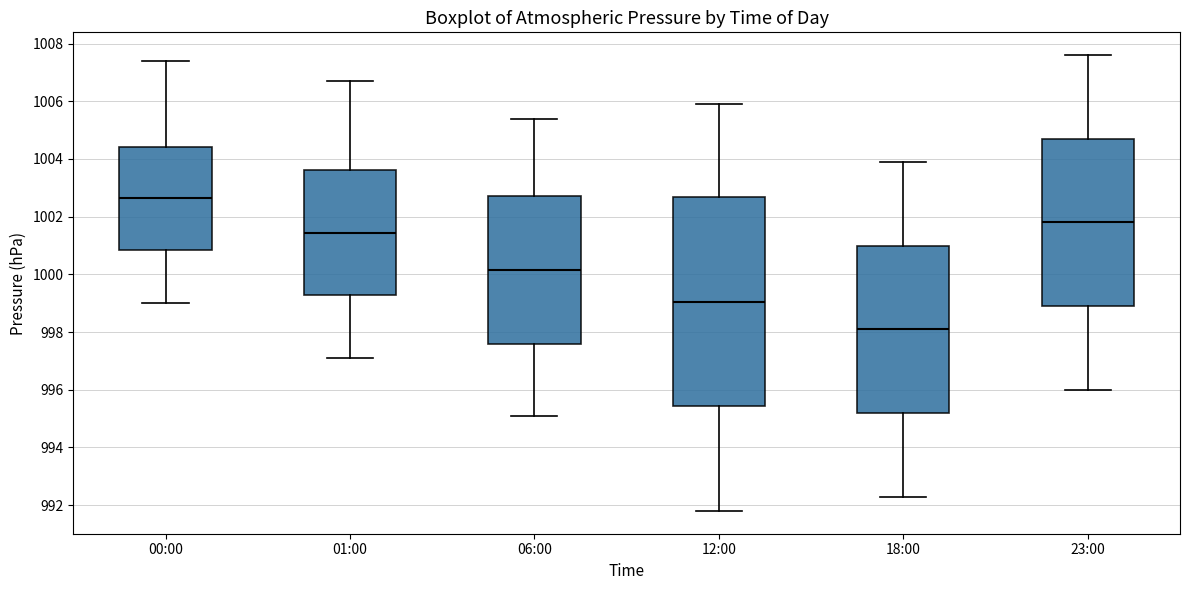

Comparing the boxes themselves (not the whiskers), which one is the tallest?

12:00